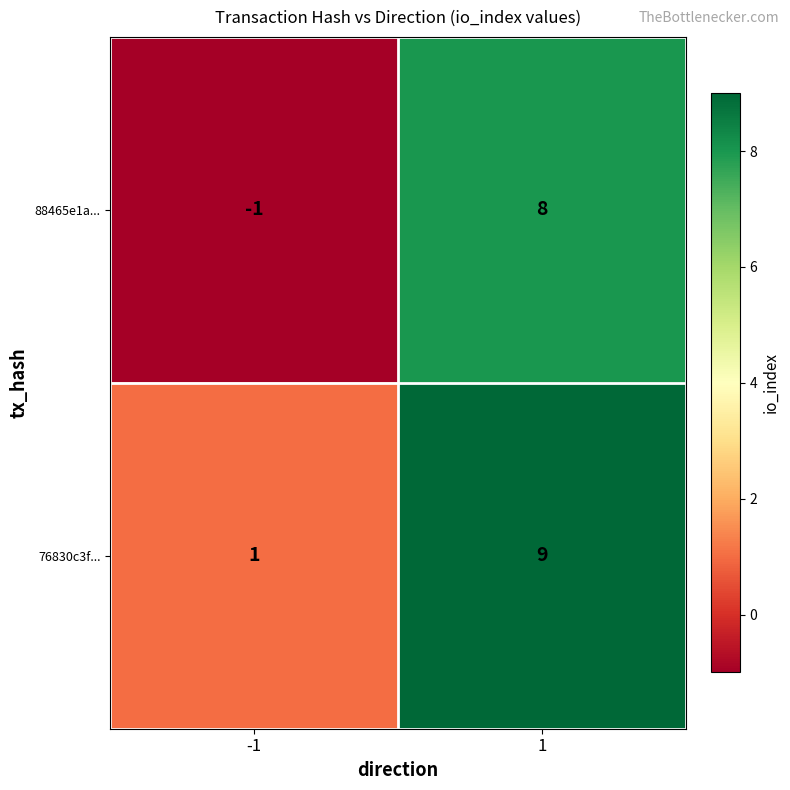

Which series has the largest range (max minus min)?

88465e1a...